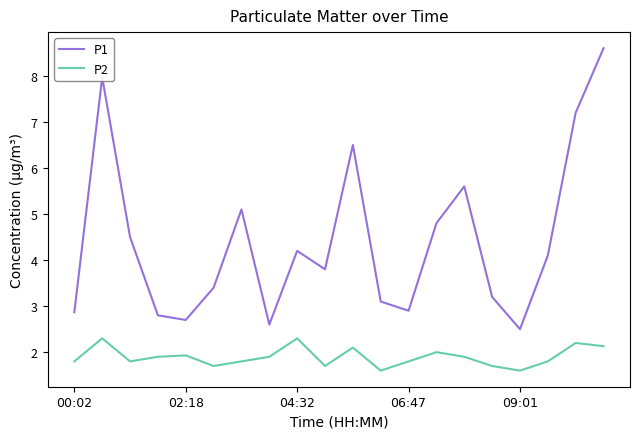

What is the difference between the maximum and minimum values in the P2 series?

0.7